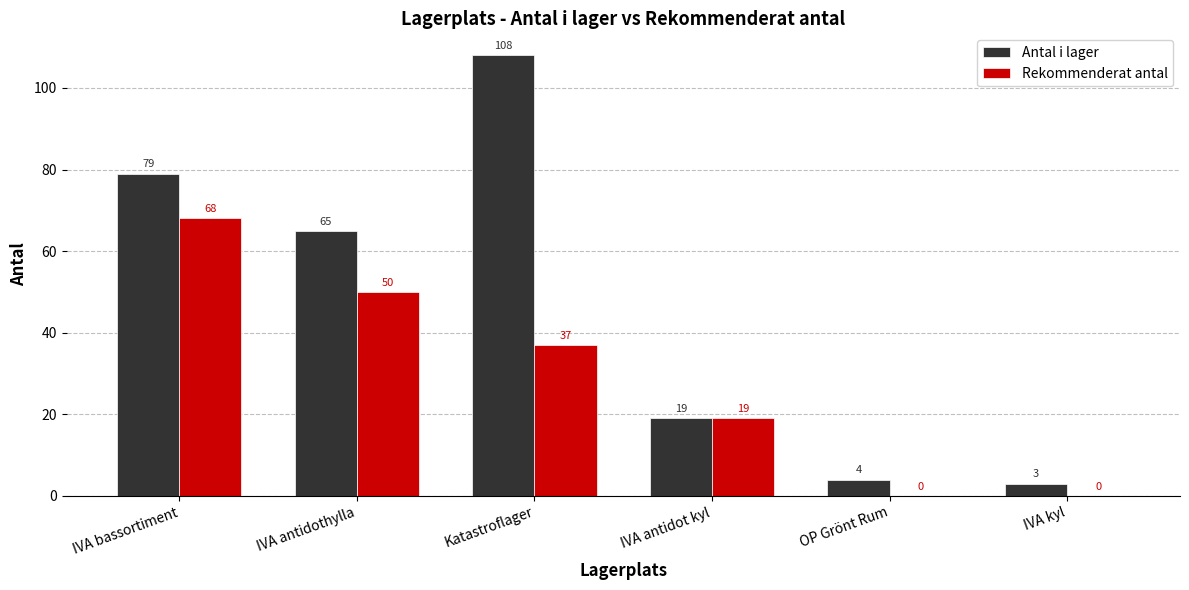

How many Rekommenderat antal values are between 0 and 50?

5